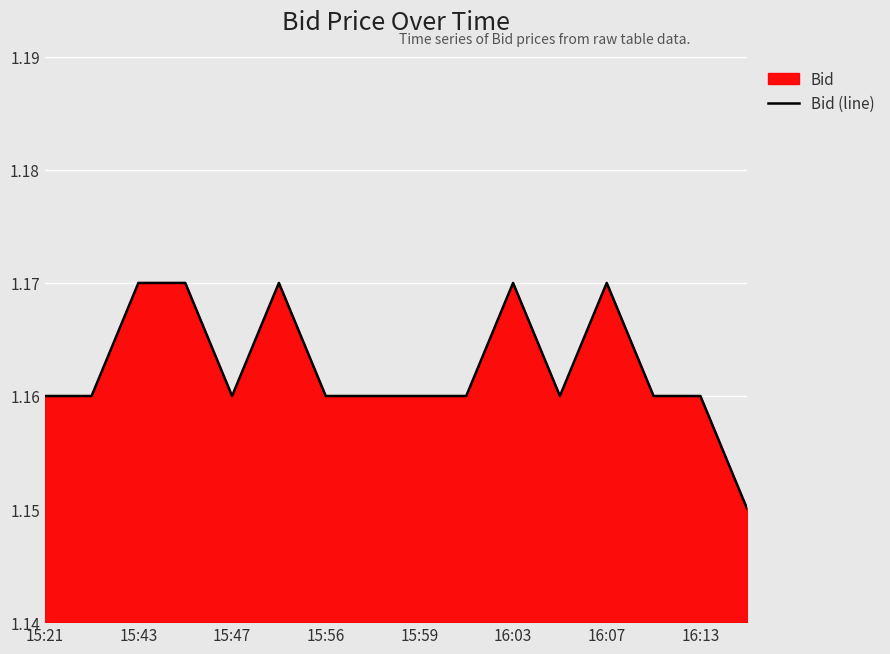

The value at 16:07 is 2.0. True or false?

False